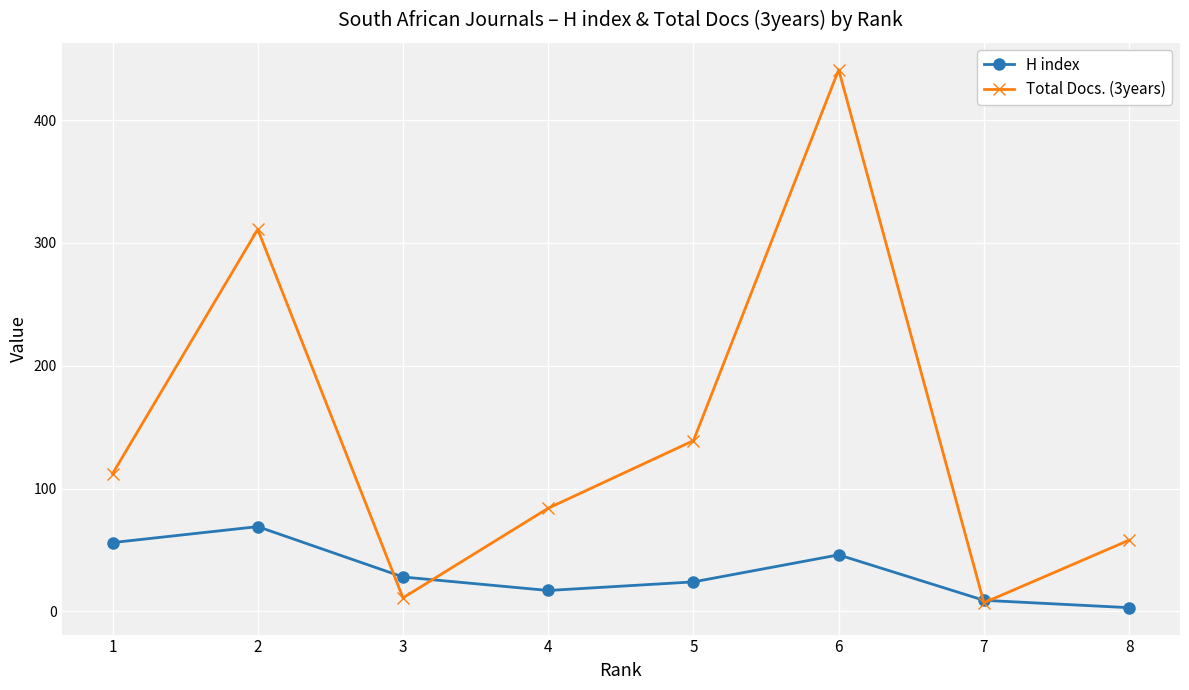

Reading right to left, what are all the values shown in this chart?

H index: 3	9	46	24	17	28	69	56
Total Docs. (3years): 58	7	441	139	84	11	311	112